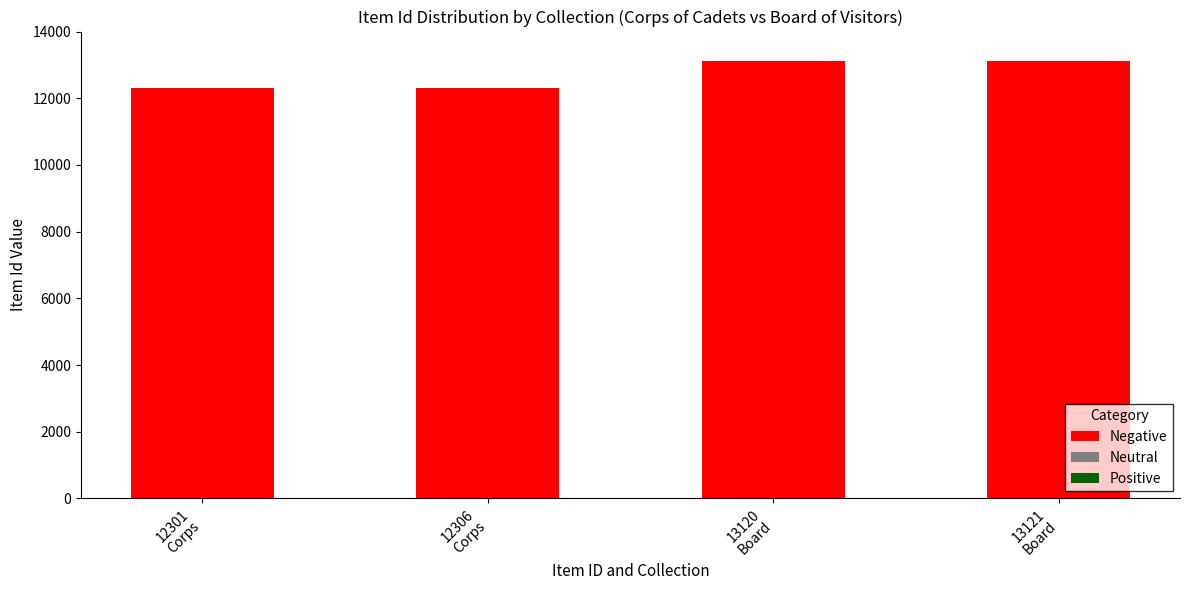

Are the bars horizontal?

No